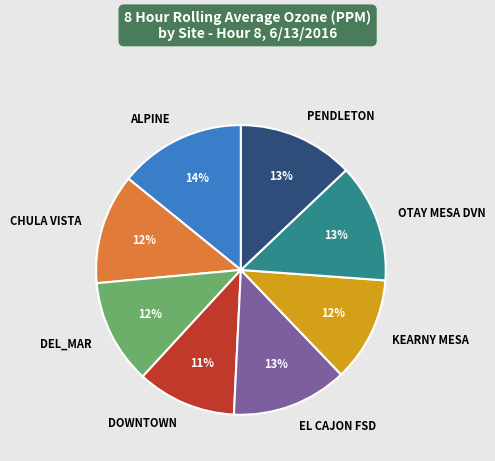

Combined, do KEARNY MESA and PENDLETON account for over 50%?

No